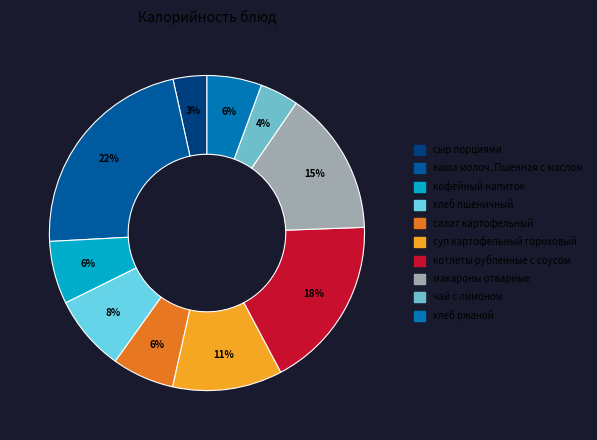

How many segments does this pie chart have?

10